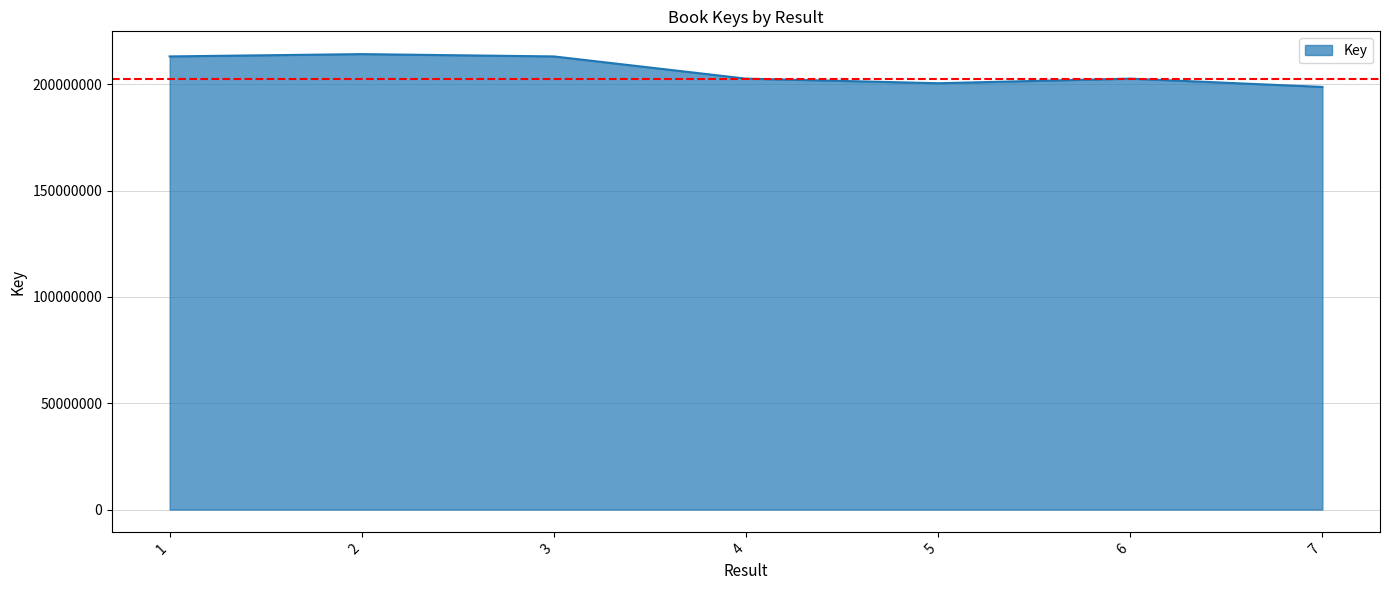

What is the sum of all values?

1444981698